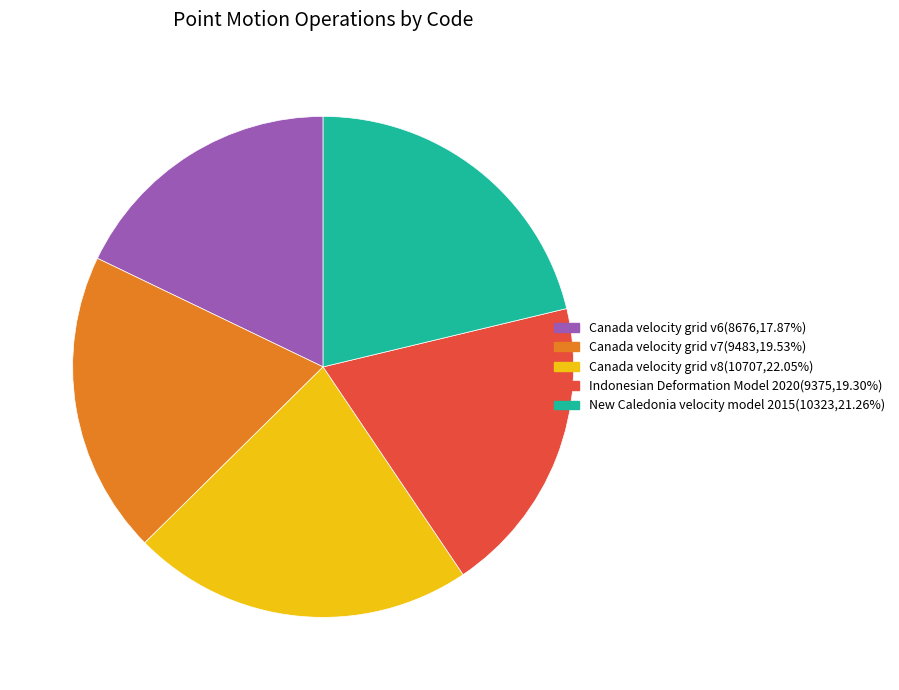

True or false: Canada velocity grid v8 accounts for 17% of the total.

False